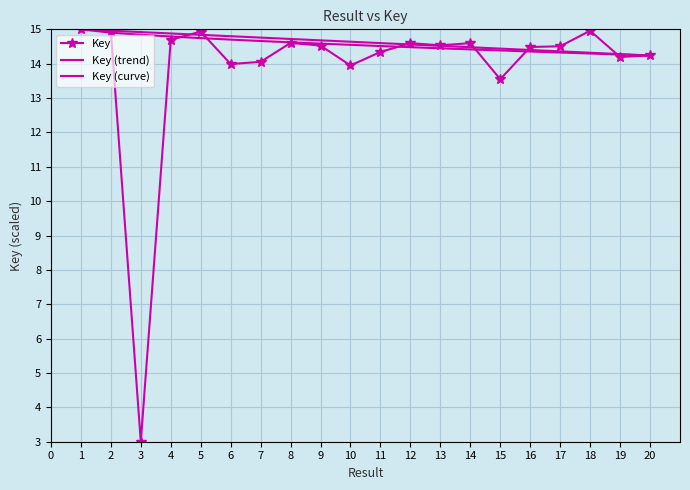

Reading left to right, list all the values displayed in this chart.

Key: 15.0	15.0	3.0	14.7	14.9	14.0	14.1	14.6	14.5	13.9	14.3	14.6	14.5	14.6	13.5	14.5	14.5	15.0	14.2	14.2
Key (trend): 15.0	15.0	14.9	14.9	14.8	14.8	14.8	14.7	14.7	14.6	14.6	14.6	14.5	14.5	14.4	14.4	14.4	14.3	14.3	14.2
Key (curve): 15.0	14.9	14.8	14.8	14.7	14.7	14.7	14.6	14.6	14.5	14.5	14.5	14.4	14.4	14.4	14.4	14.3	14.3	14.3	14.2